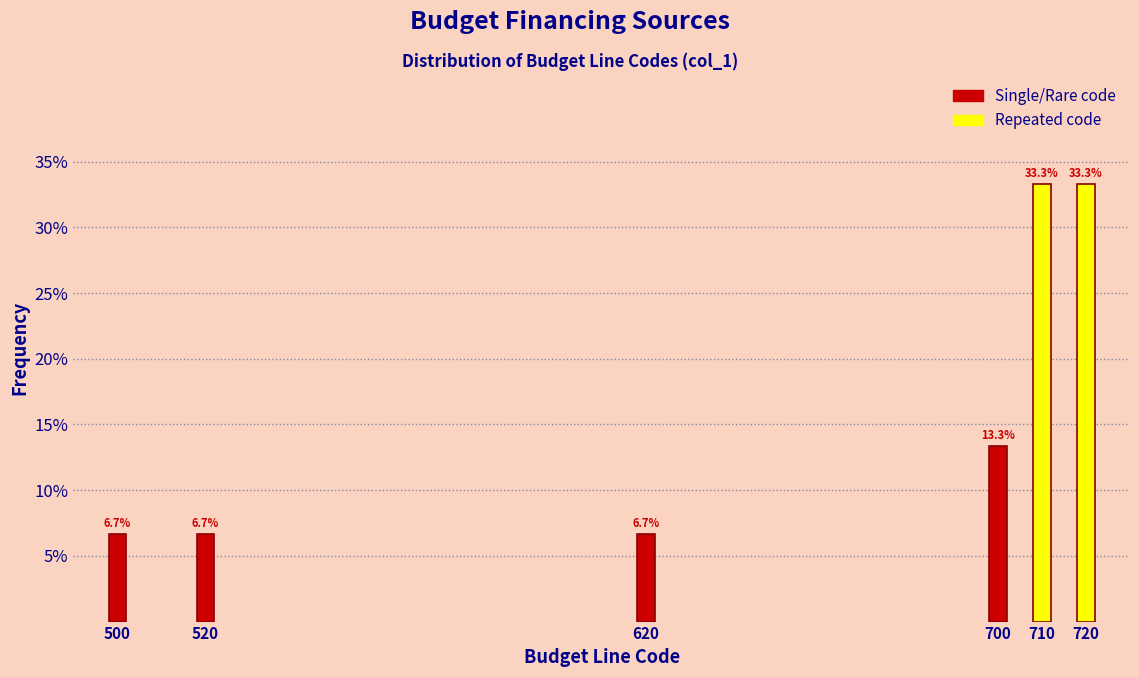

Does the chart contain any negative values?

No